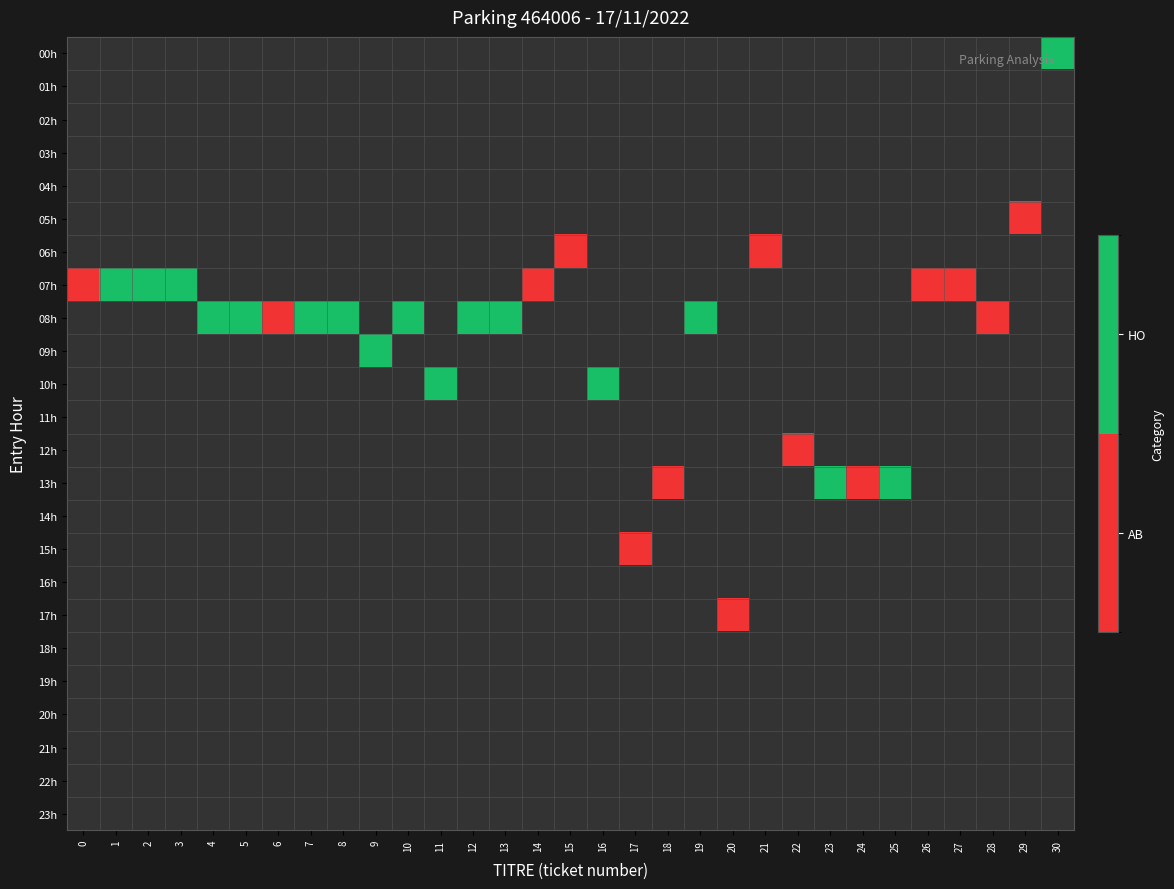

Which category has the highest value across all series?

30